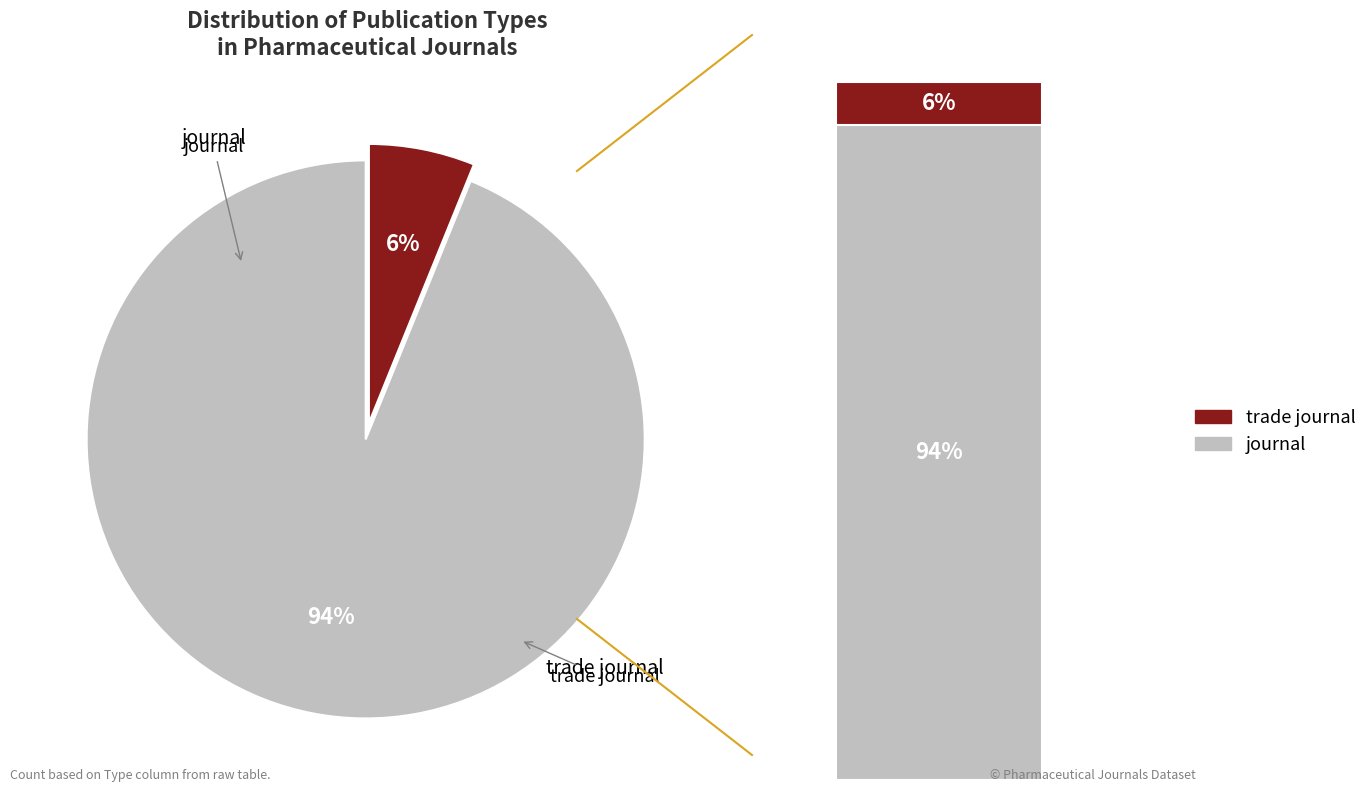

Which category has the biggest portion of the pie?

journal